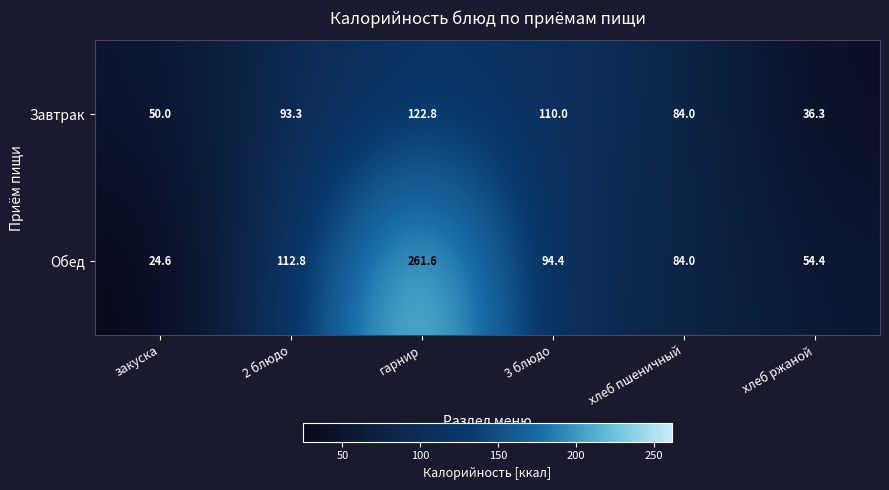

Reading left to right, transcribe all the data shown in this chart.

Завтрак: закуска=50.0	2 блюдо=93.3	гарнир=122.8	3 блюдо=110.0	хлеб пшеничный=84.0	хлеб ржаной=36.3
Обед: закуска=24.6	2 блюдо=112.8	гарнир=261.6	3 блюдо=94.4	хлеб пшеничный=84.0	хлеб ржаной=54.4